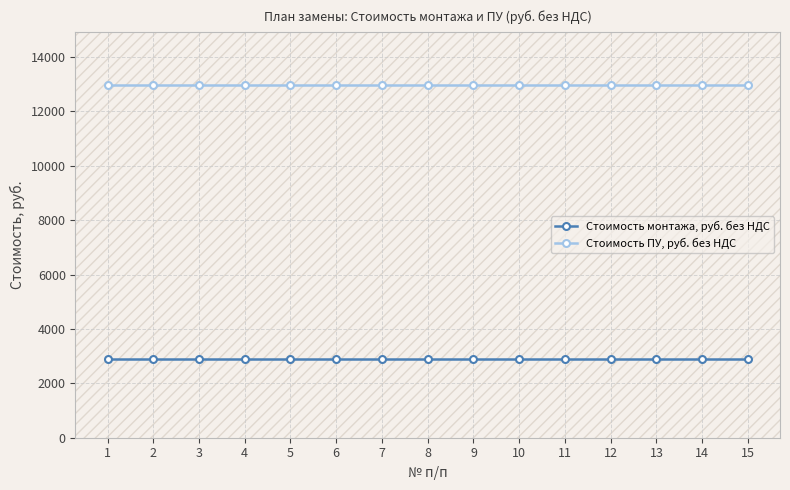

True or false: Стоимость монтажа, руб. без НДС and Стоимость ПУ, руб. без НДС cross at least once.

False